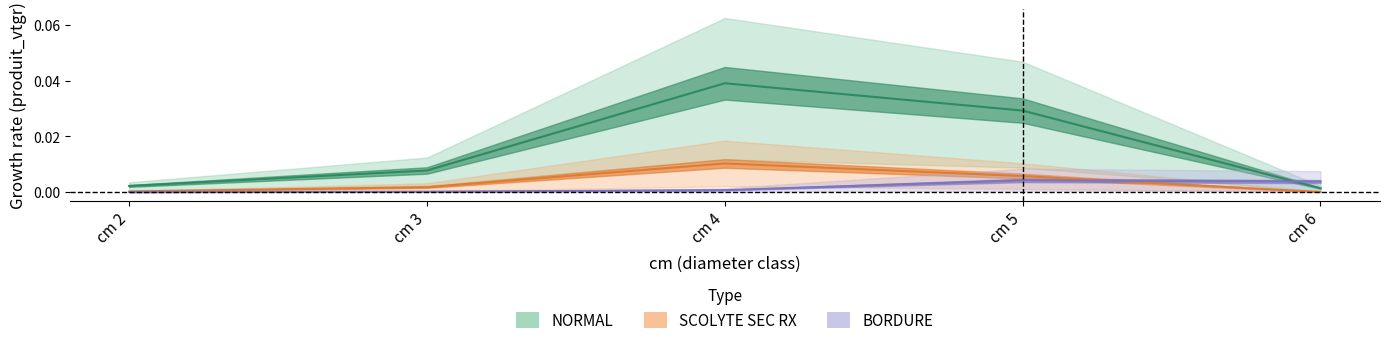

Which category has the lowest value in the SCOLYTE SEC RX series?

cm 6